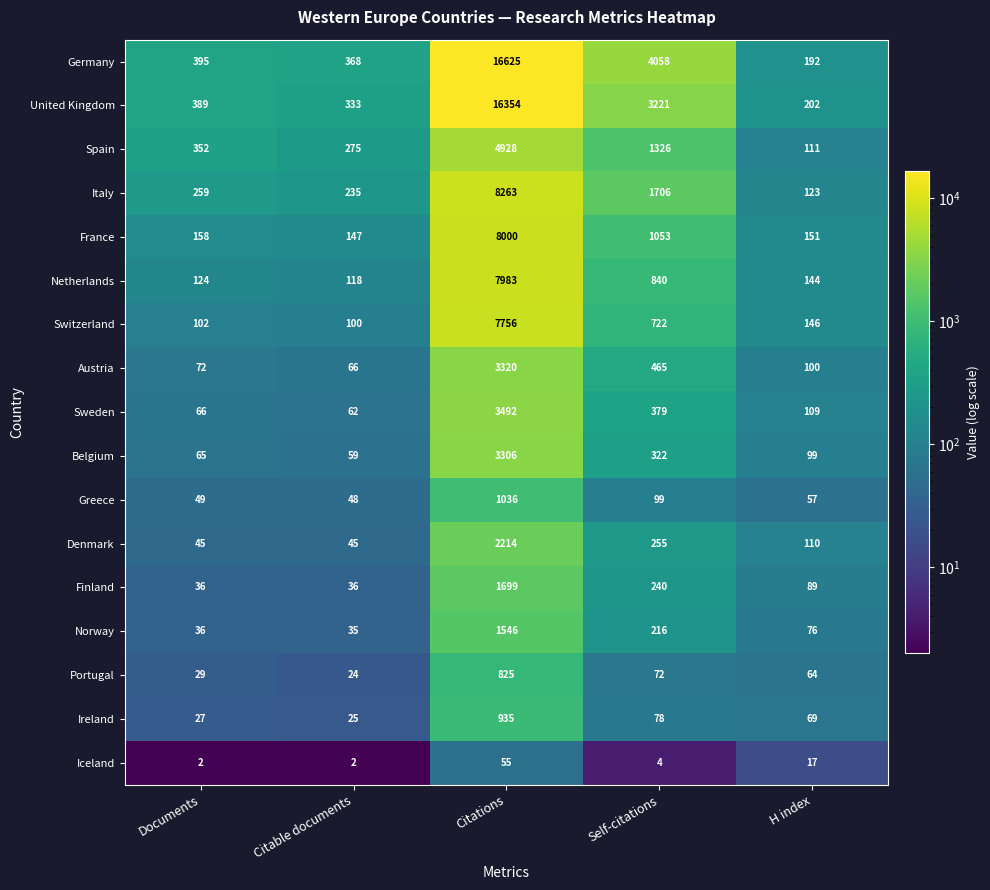

At which category is the sum across all series the highest?

Citations